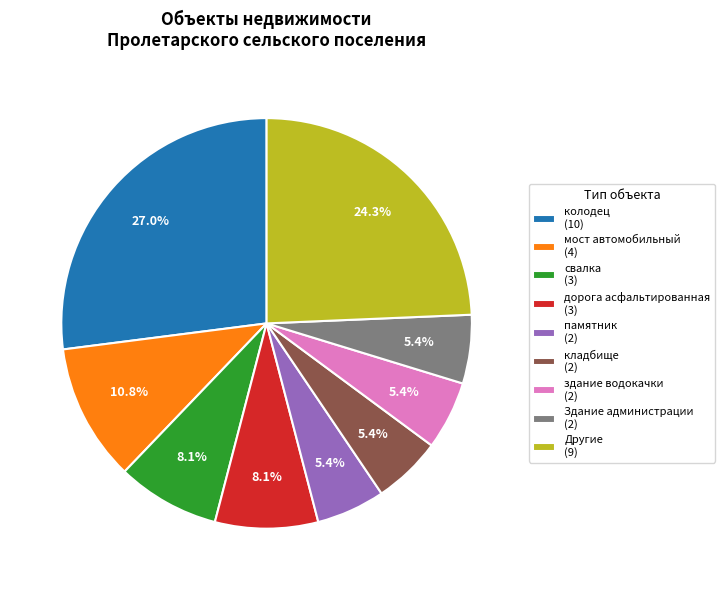

What is the largest slice in the pie chart?

колодец (10)